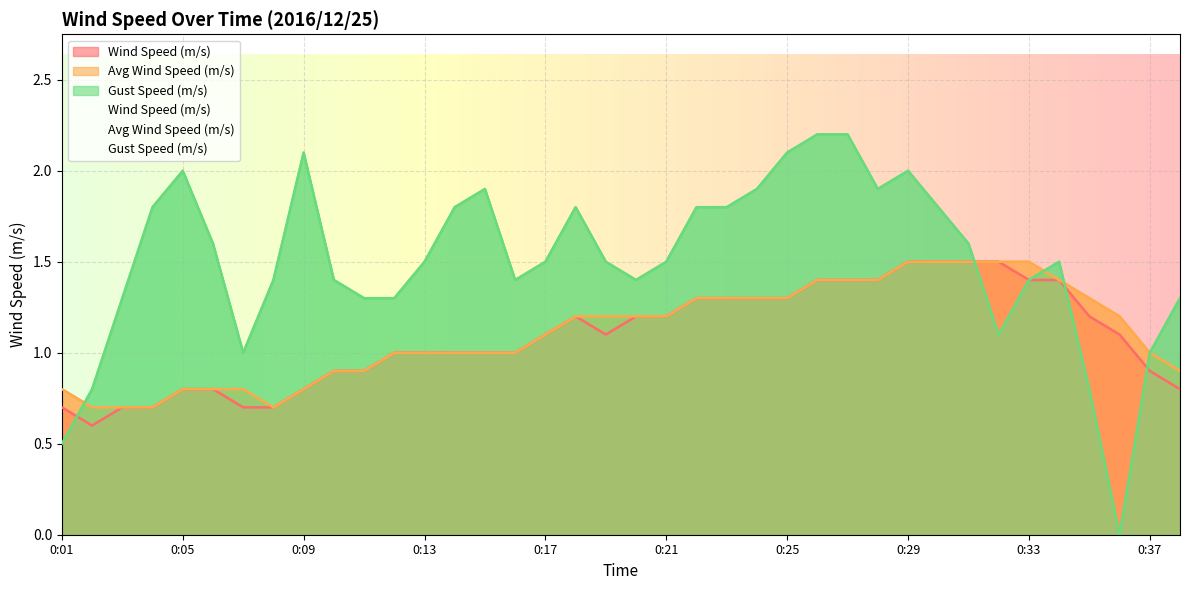

How many values in the Gust Speed (m/s) series exceed 1?

32